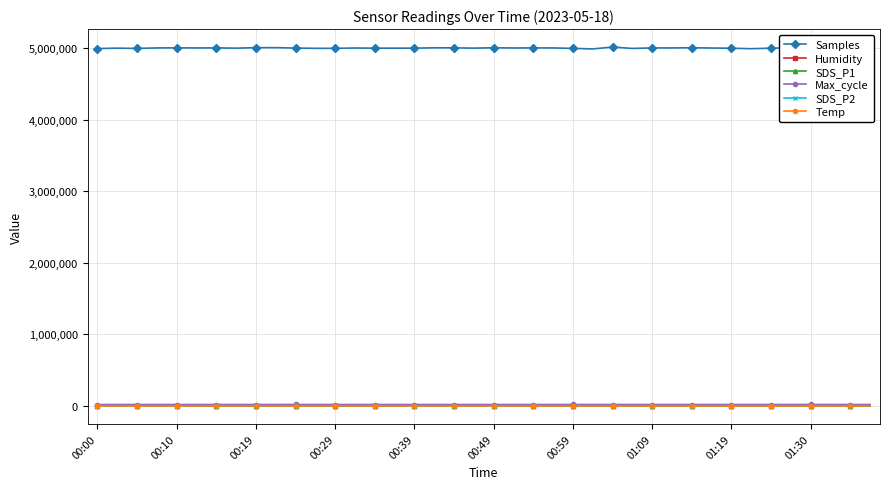

At how many categories does at least one series exceed 2768766?

40